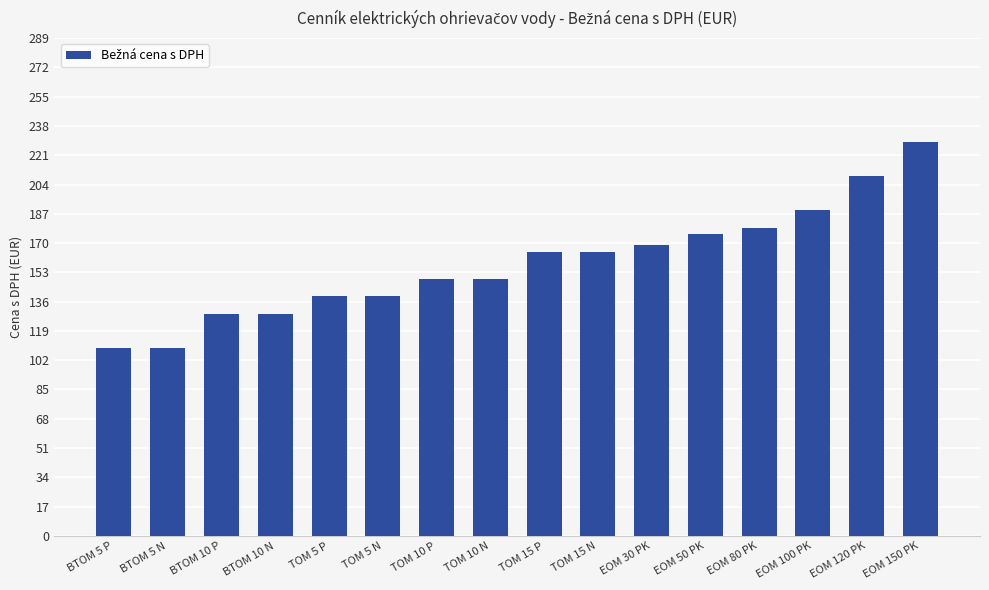

What is the sum of the values at TOM 5 P and EOM 50 PK?

314